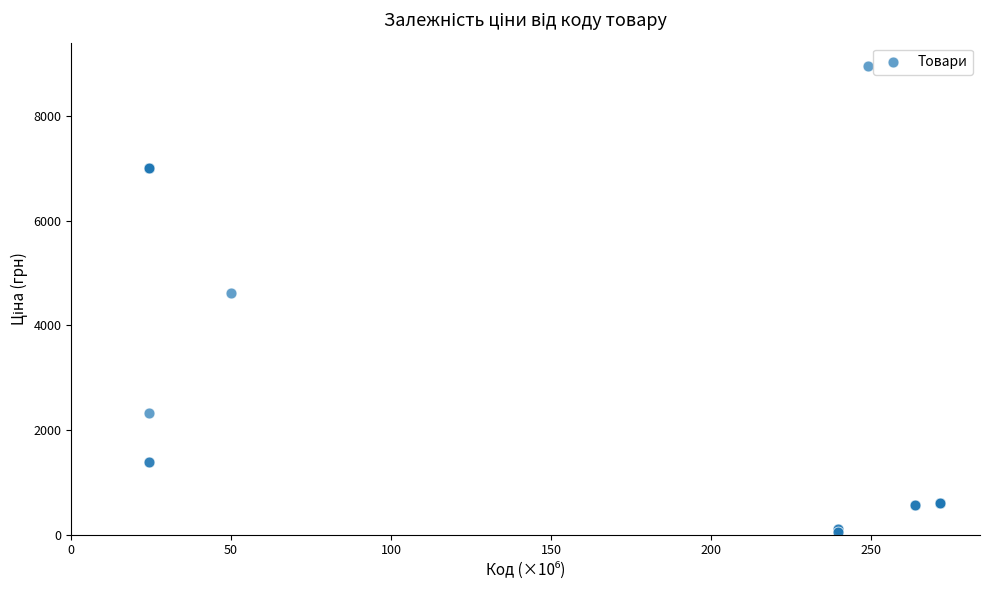

What Y value in the scatter plot is closest to 4506?

4612.5